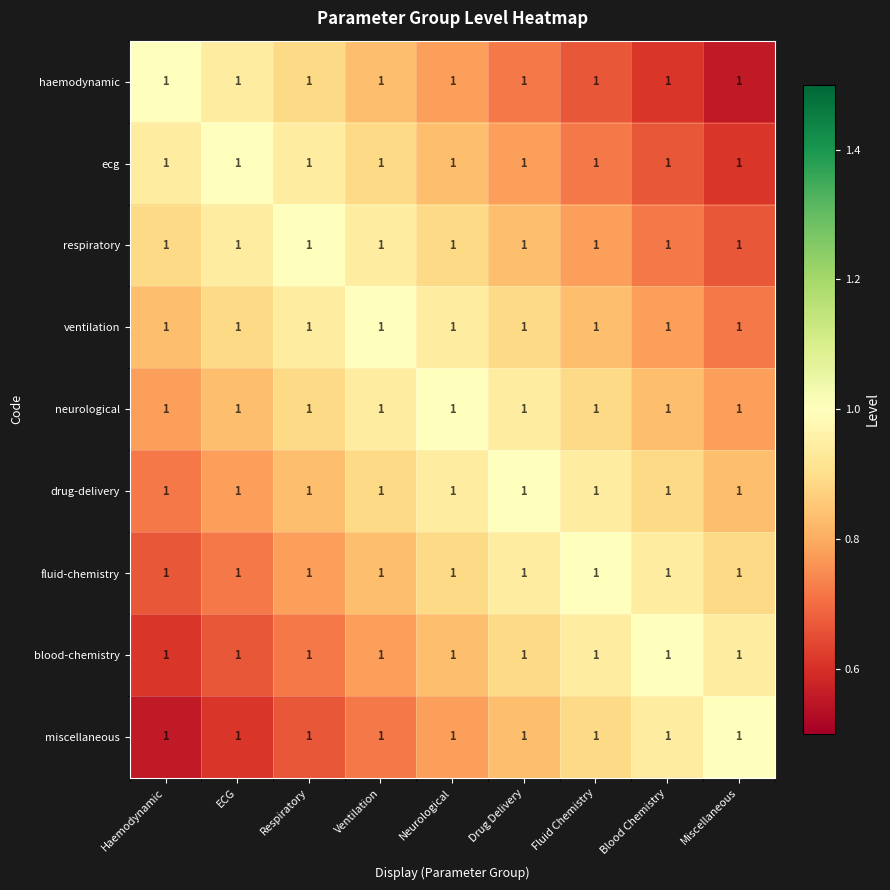

The value of respiratory at Drug Delivery is 0.8. True or false?

True